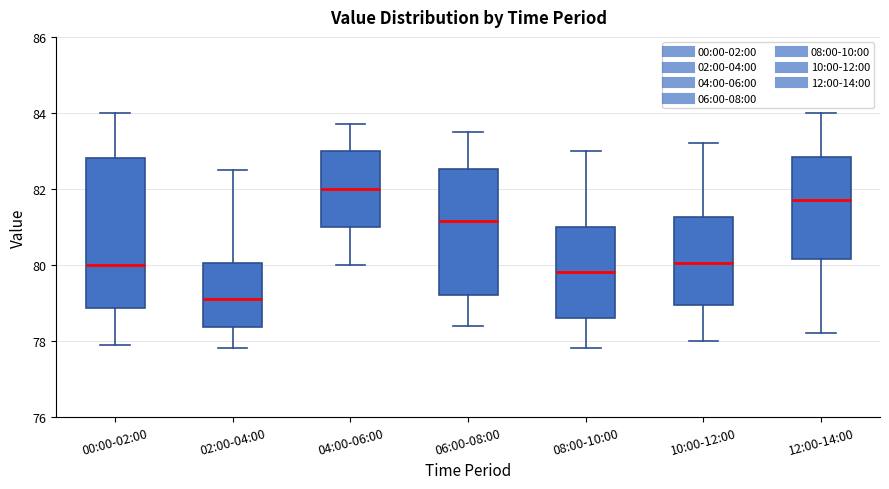

Which box's median line is the lowest?

02:00-04:00